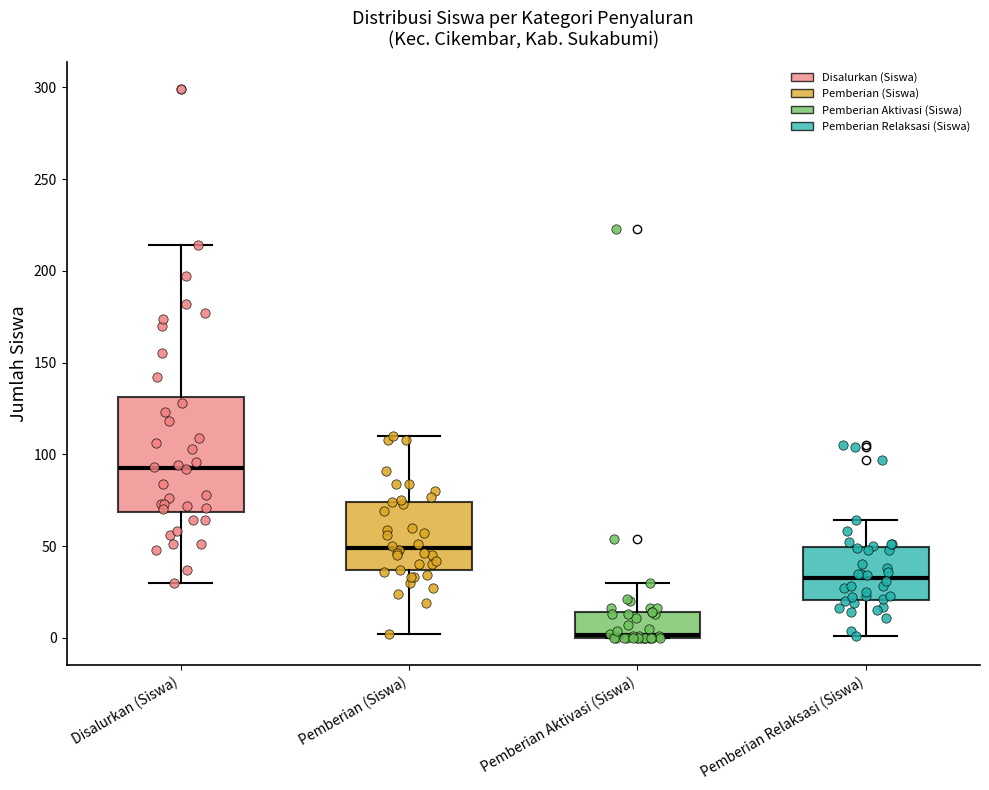

Which box's median line is the lowest?

Pemberian Aktivasi (Siswa)